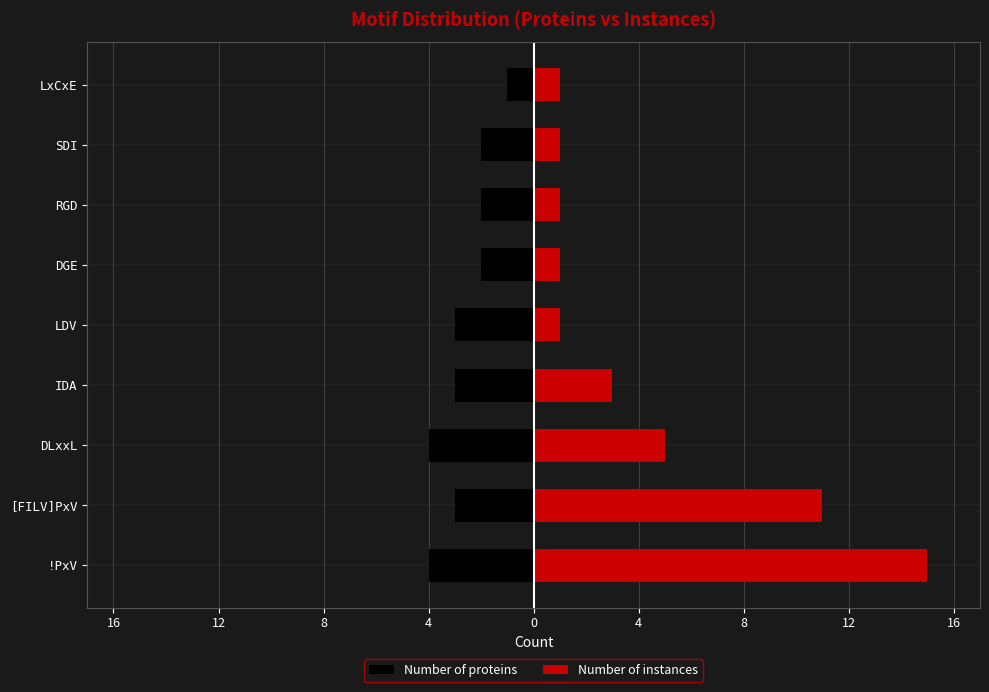

The Number of instances series shows 1 at LDV. True or false?

True